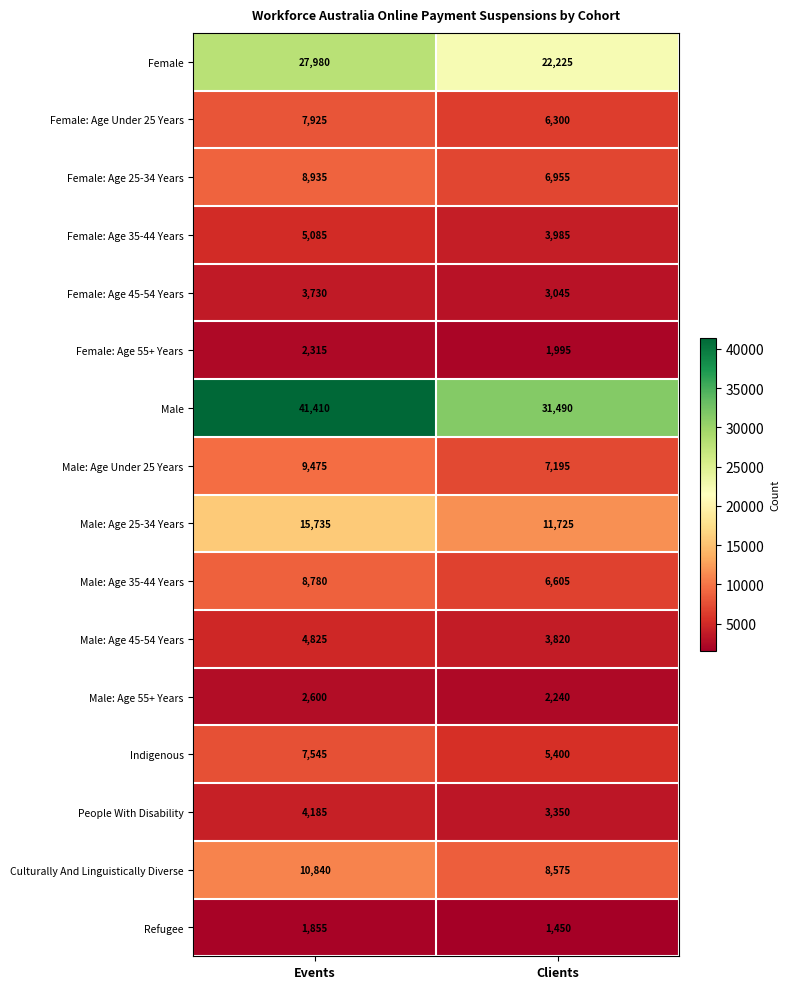

What is the total value across all series at Events?

163220